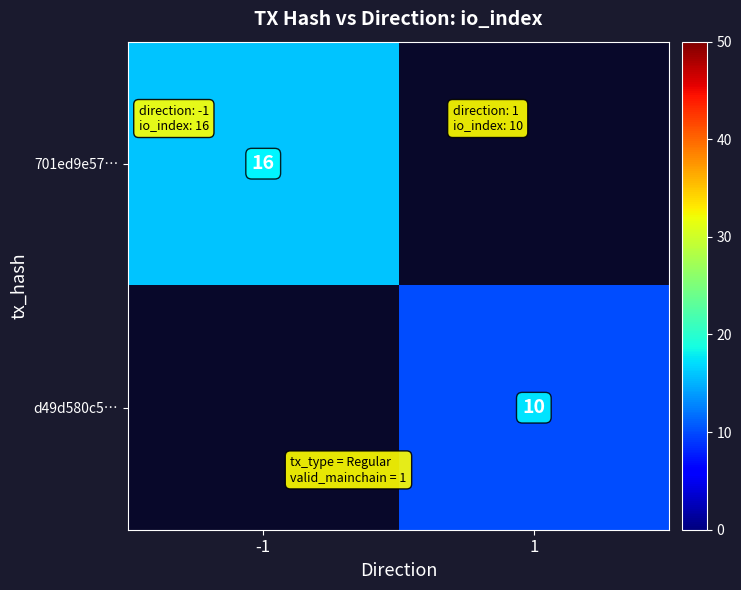

How many distinct data groups are displayed?

2